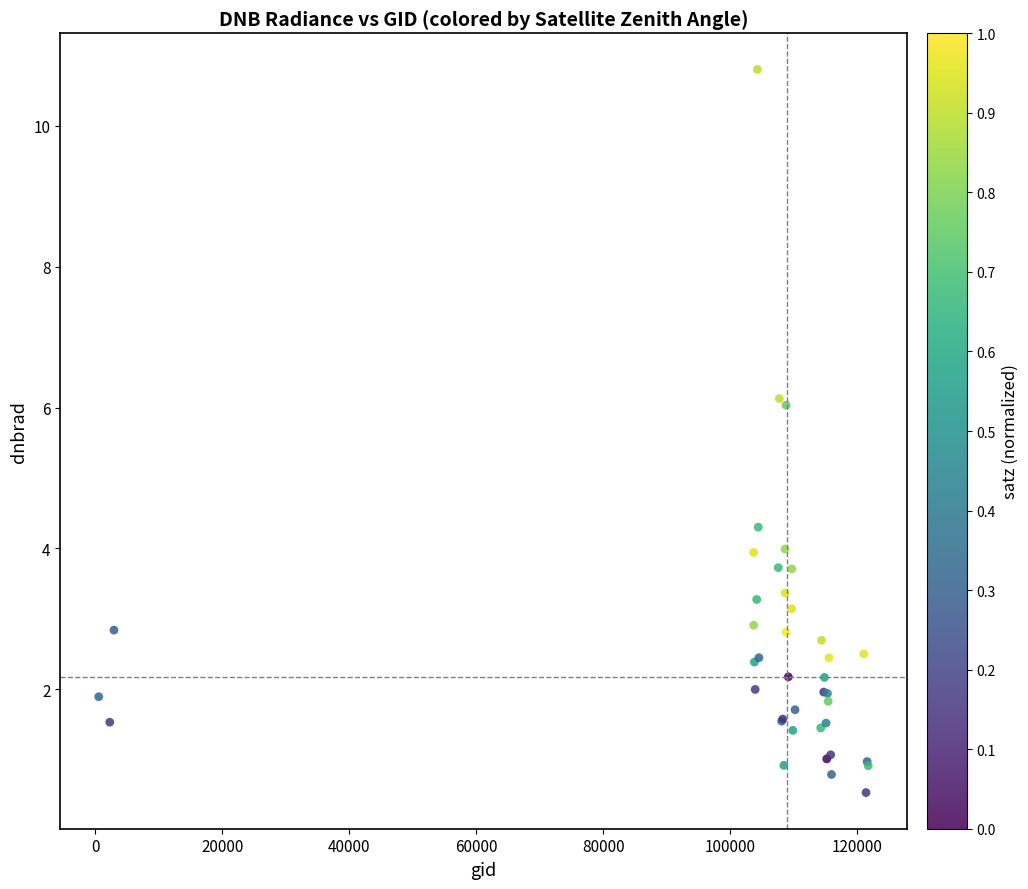

What Y value in the scatter plot is closest to 5?

4.3